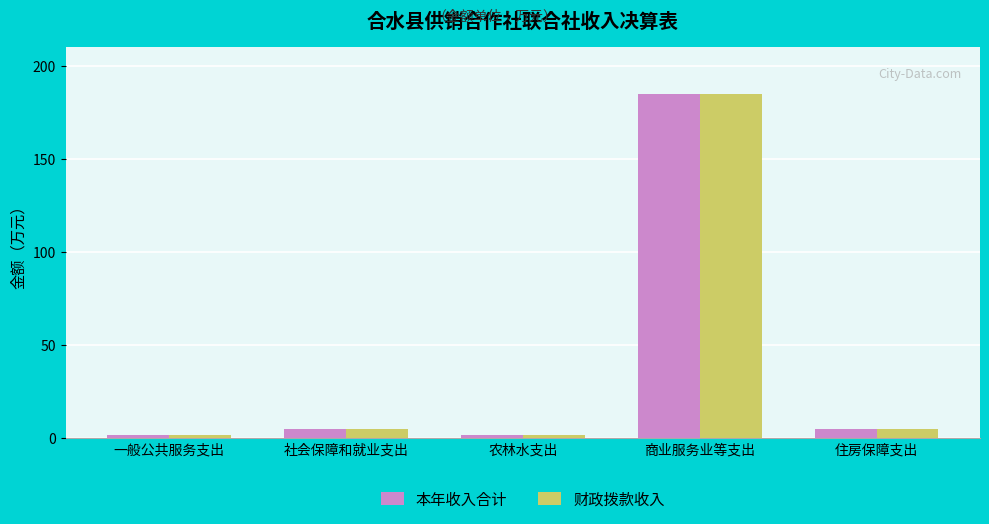

What position from the right is 社会保障和就业支出?

4